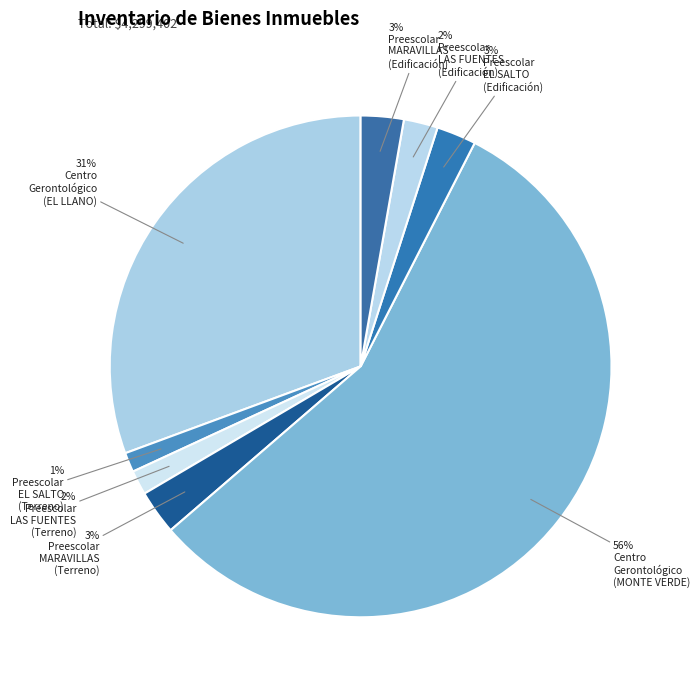

Count the number of slices in the pie.

8